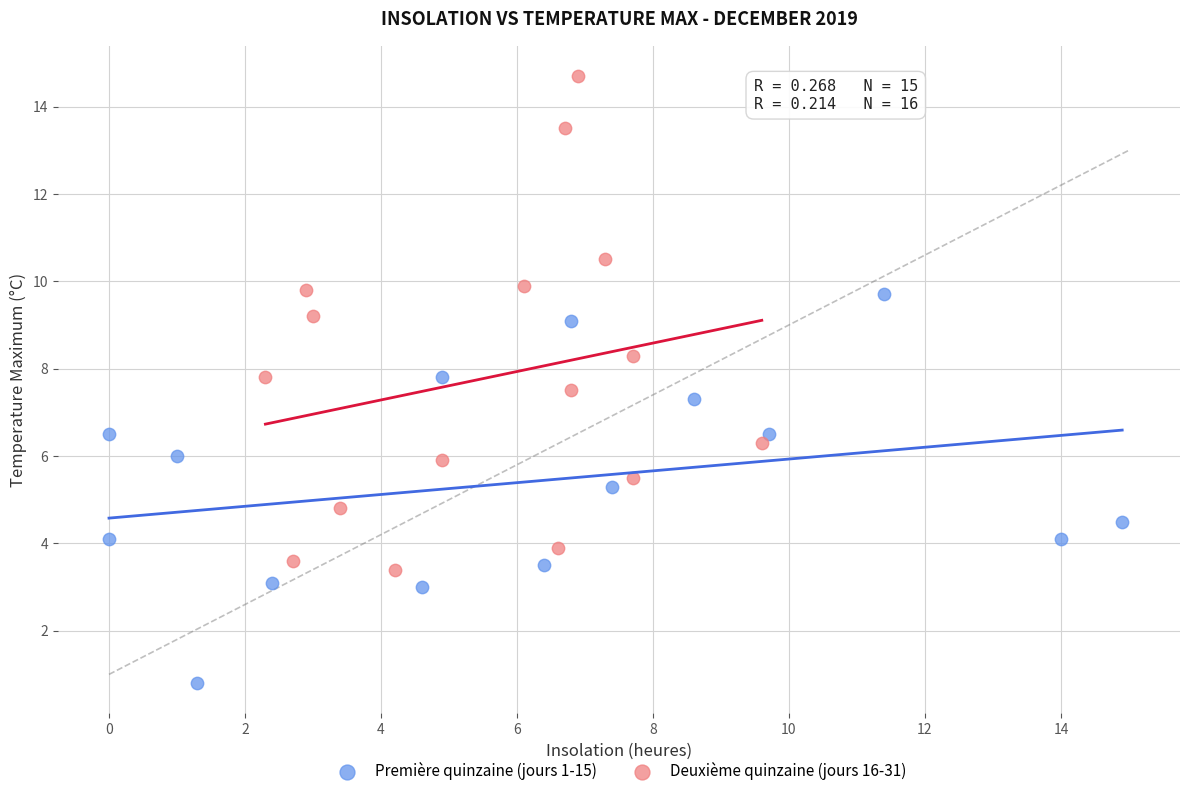

Which series has the largest Y range (max minus min)?

Deuxième quinzaine (jours 16-31)